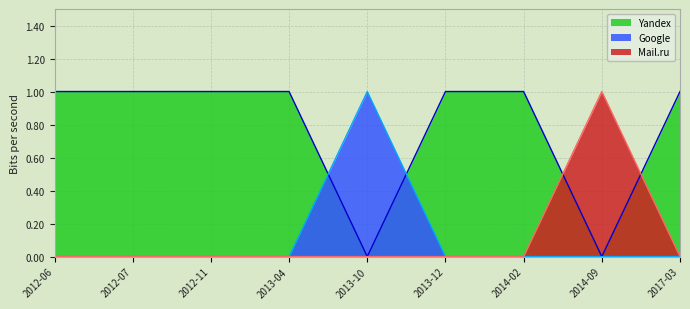

The Yandex series shows 2 at 2014-02. True or false?

False